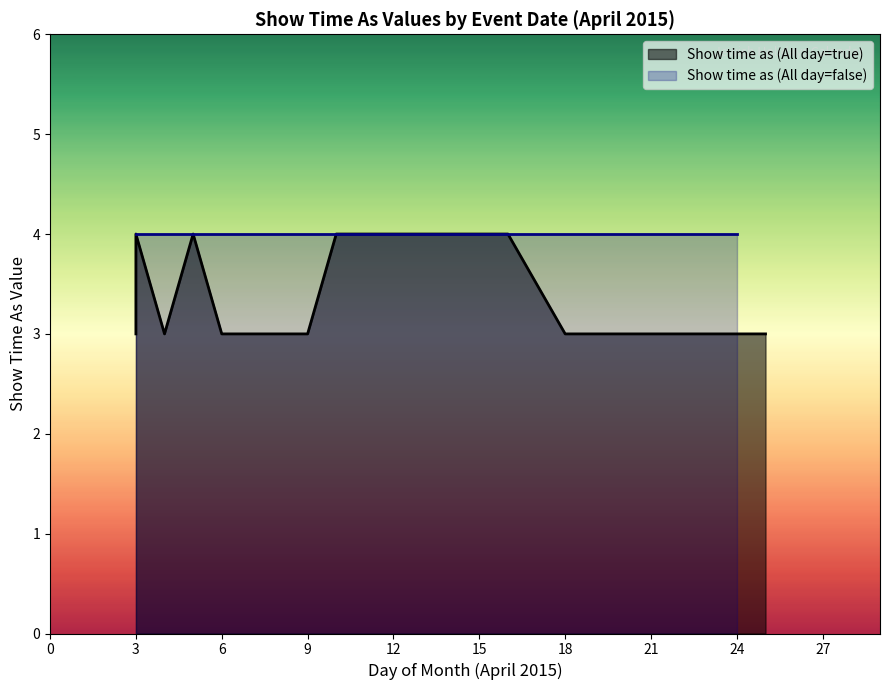

Approximately how many times larger is the value at 3 compared to 9?

1.0